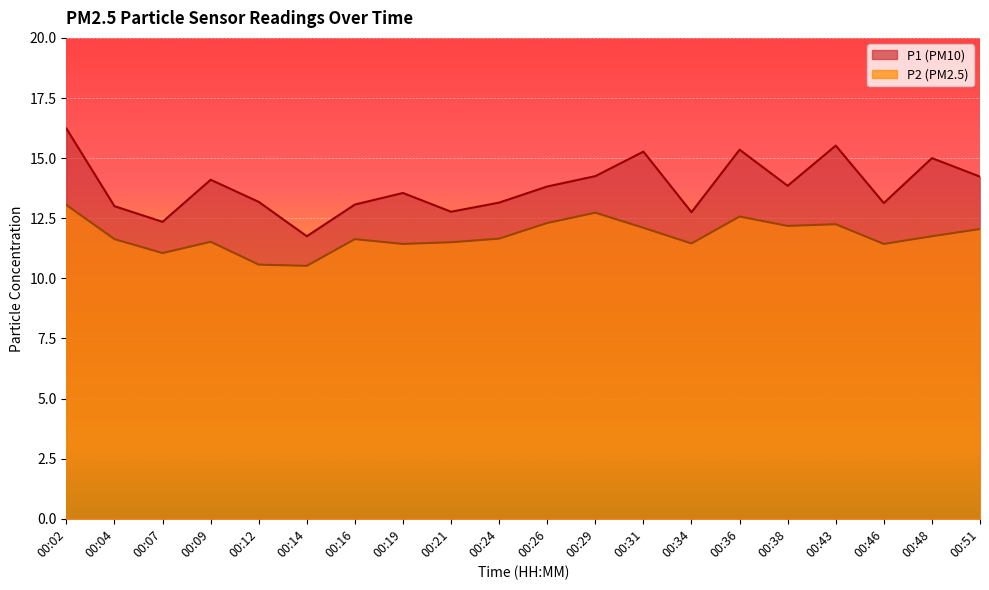

How many interior local valleys does the P2 series have?

6